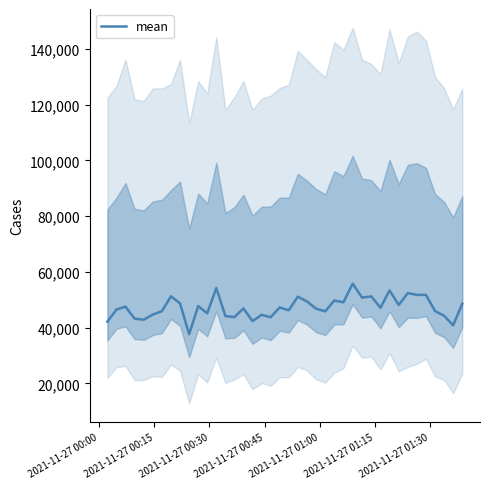

What is the highest value of the mean series?

55800